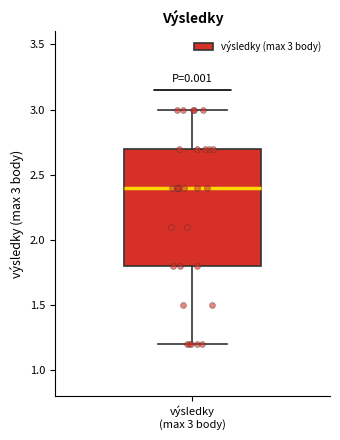

Read this box plot against the y-axis: the position of the median line, the range covered by the box, and the ends of both whiskers. The values are not printed on the chart, so give them approximately, as read against the axis.

median 2.4, box 1.8 to 2.7, whiskers 1.2 to 3.0